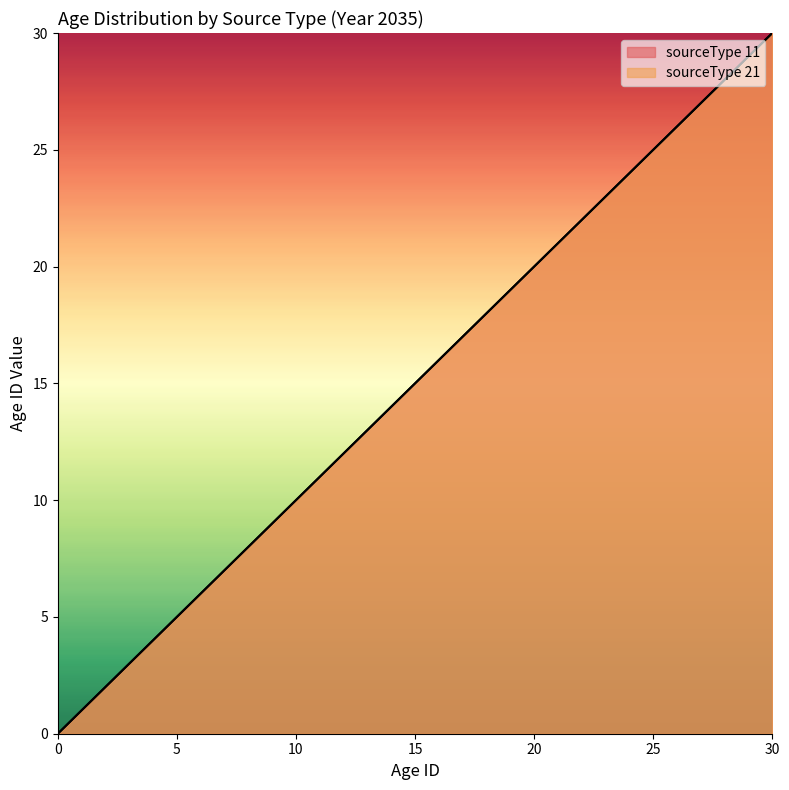

Reading left to right, transcribe all the data shown in this chart.

sourceType 11: 0	1	2	3	4	5	6	7	8	9	10	11	12	13	14	15	16	17	18	19	20	21	22	23	24	25	26	27	28	29	30
sourceType 21: 0	1	2	3	4	5	6	7	8	9	10	11	12	13	14	15	16	17	18	19	20	21	22	23	24	25	26	27	28	29	30